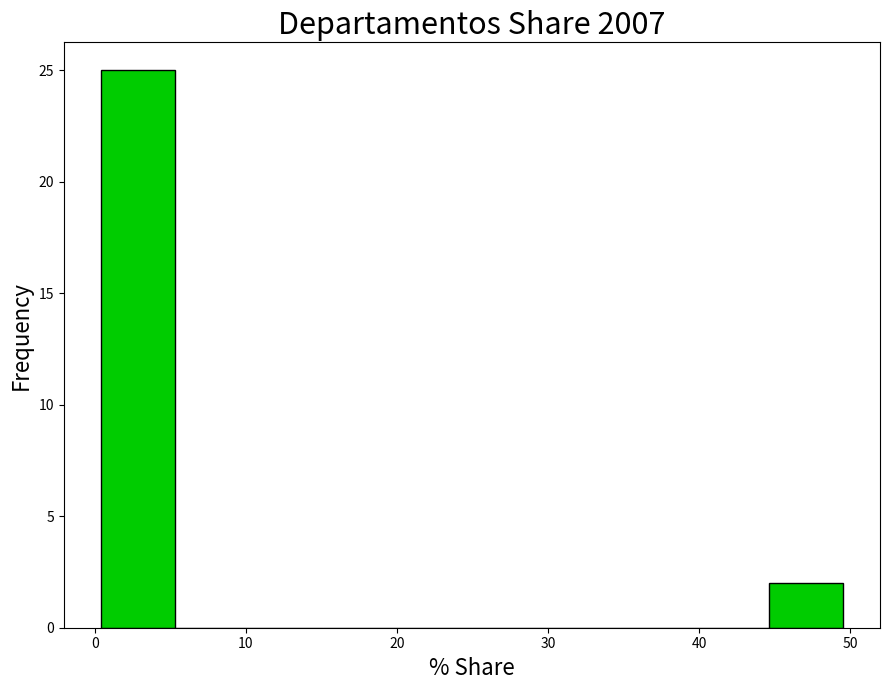

Which range on the x-axis has the tallest bar?

0 to 5